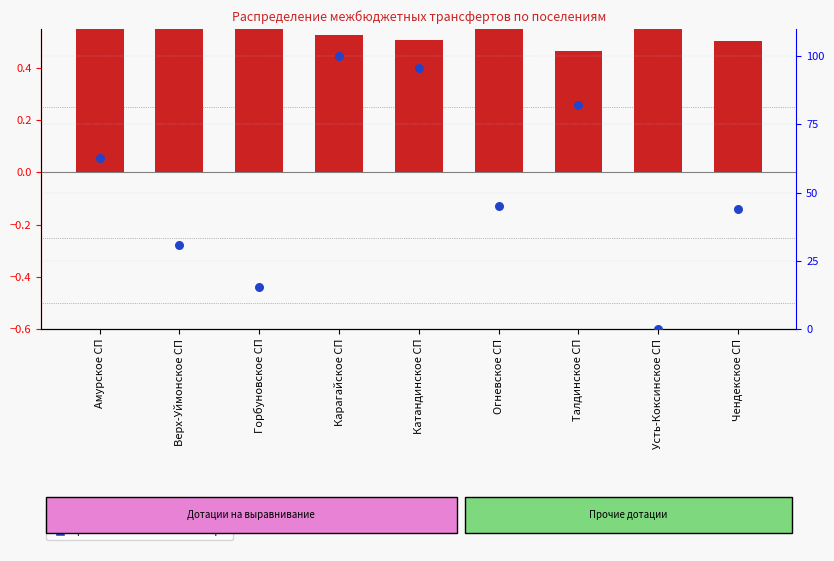

Which series has the widest spread of Y values?

percentile rank within the sample